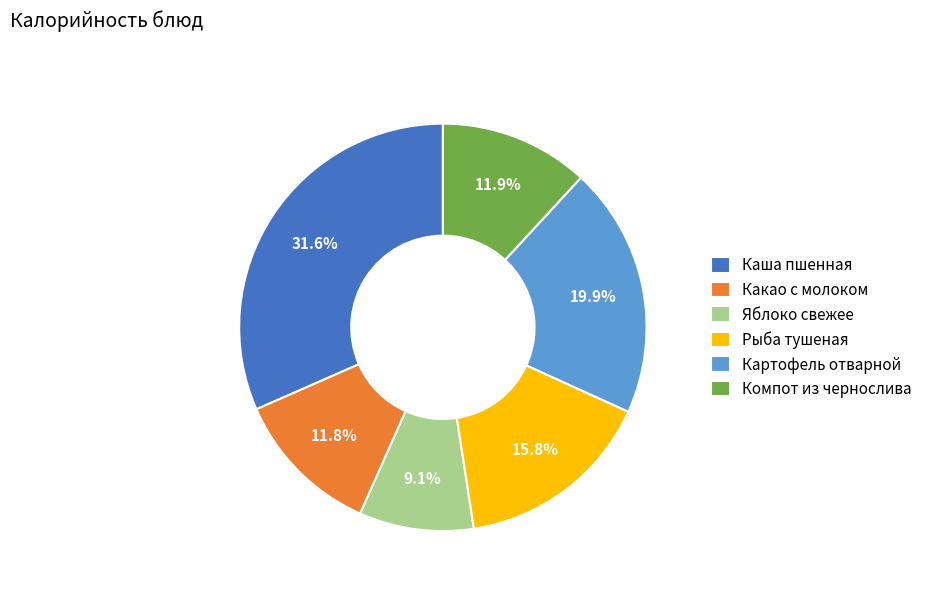

To the nearest percent, what is the difference between the largest and smallest slice percentages?

22%